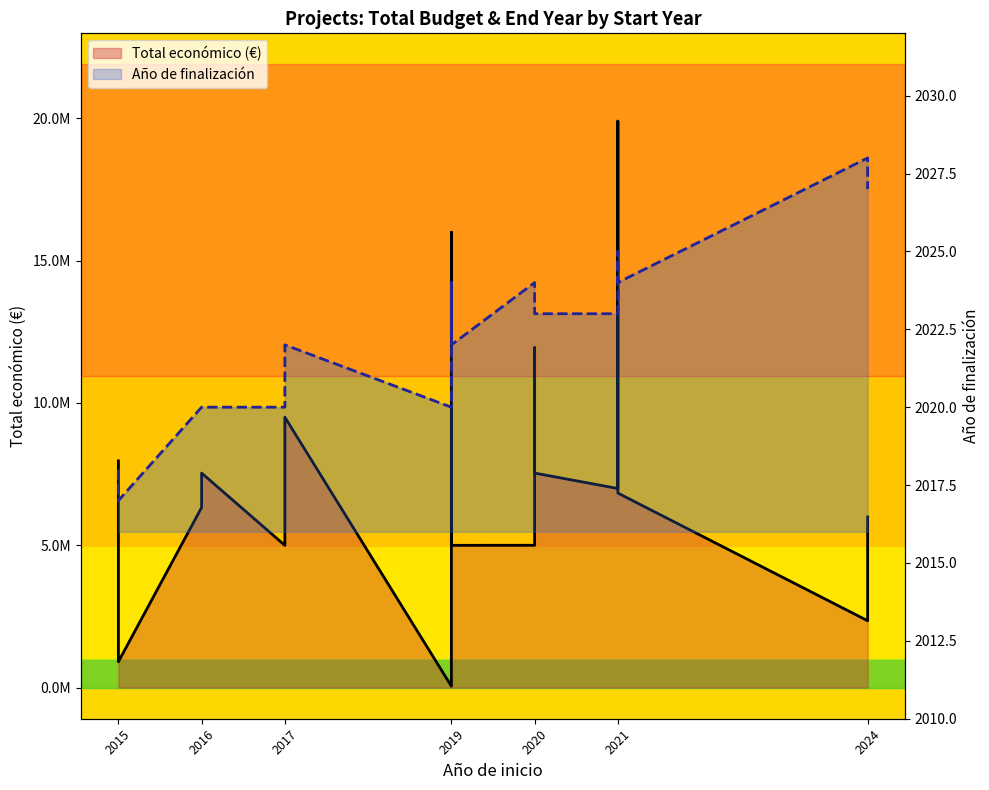

Is the value of Año de finalización at 15 greater than the value of Total económico (€) at 15?

No